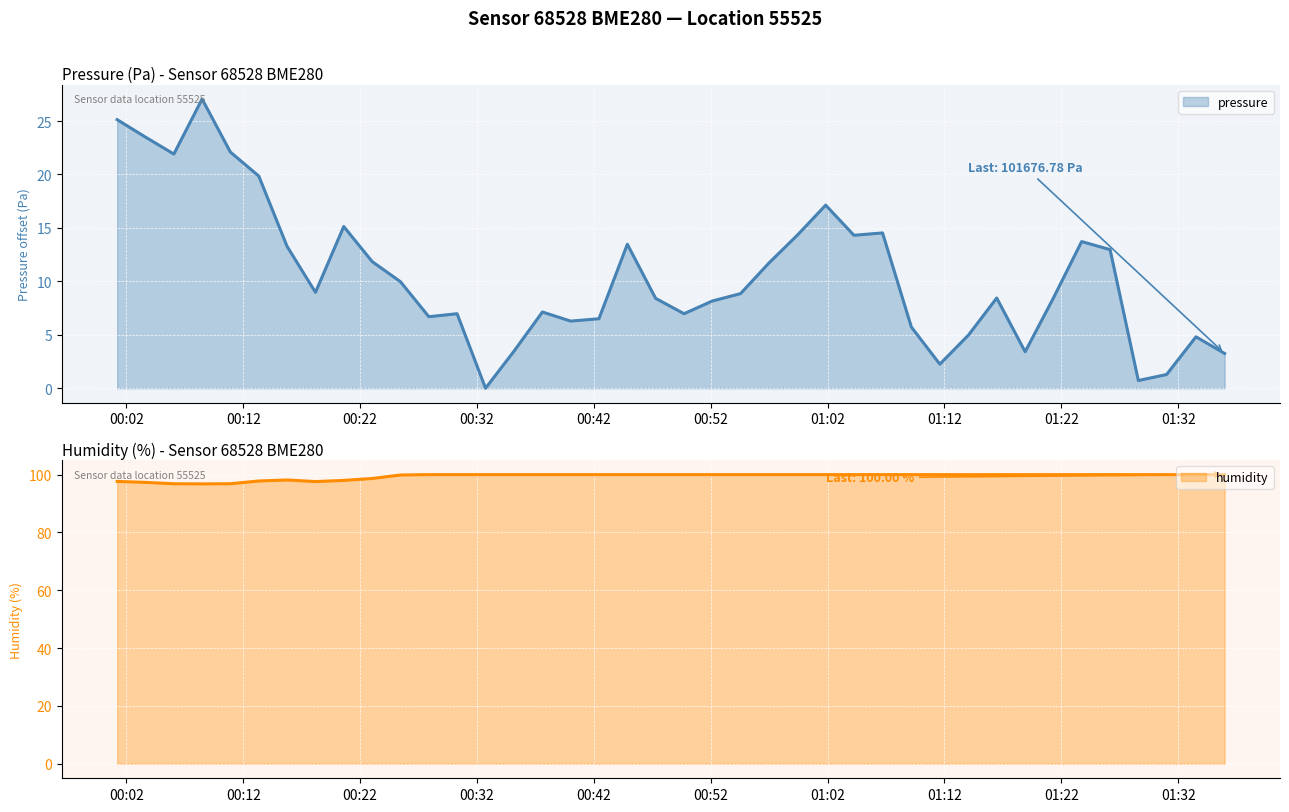

What is the maximum value for humidity?

100.0